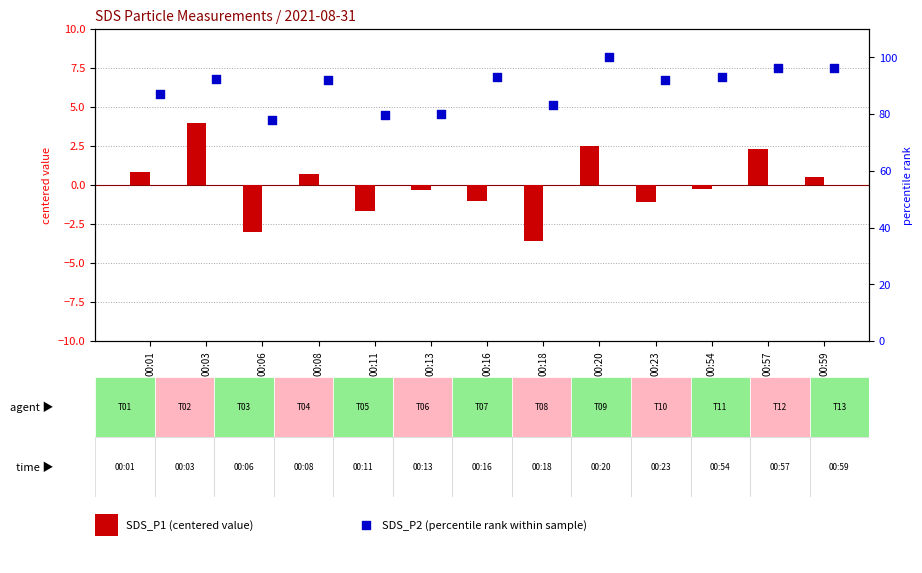

Which series has the widest spread of Y values?

SDS_P2 (percentile)